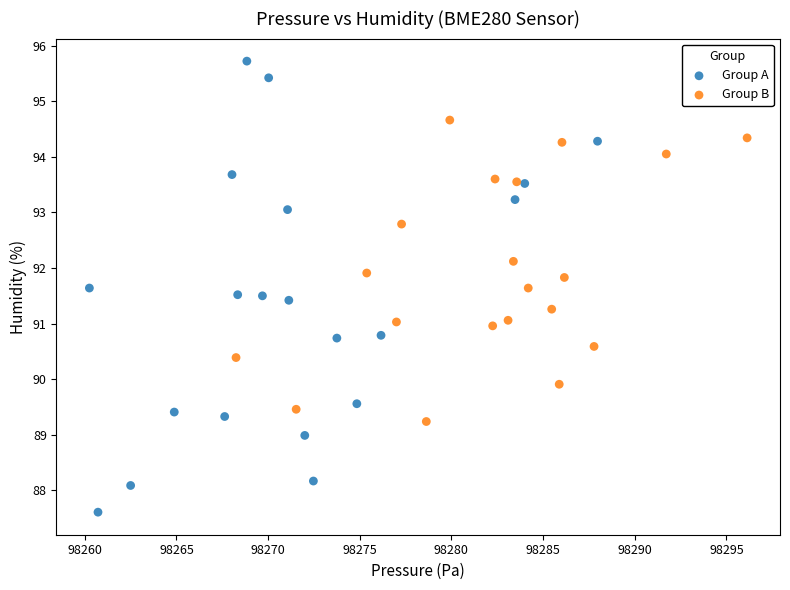

Which series has the widest spread of Y values?

Group A